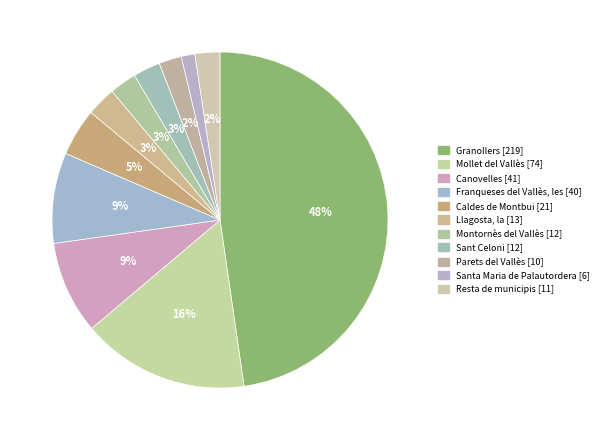

To the nearest percent, what portion does Santa Maria de Palautordera represent?

1%